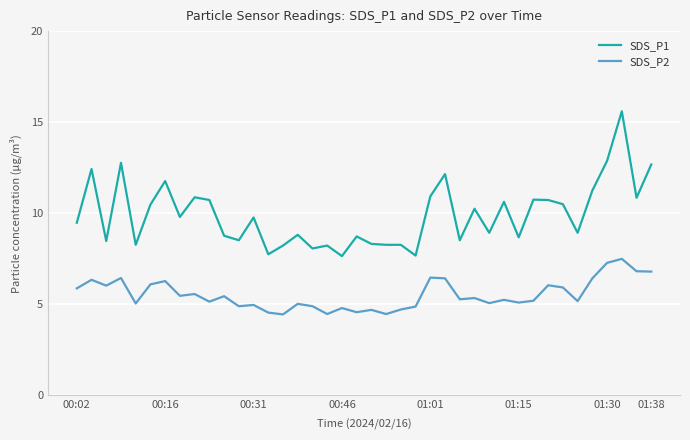

What is the greatest value displayed?

15.6